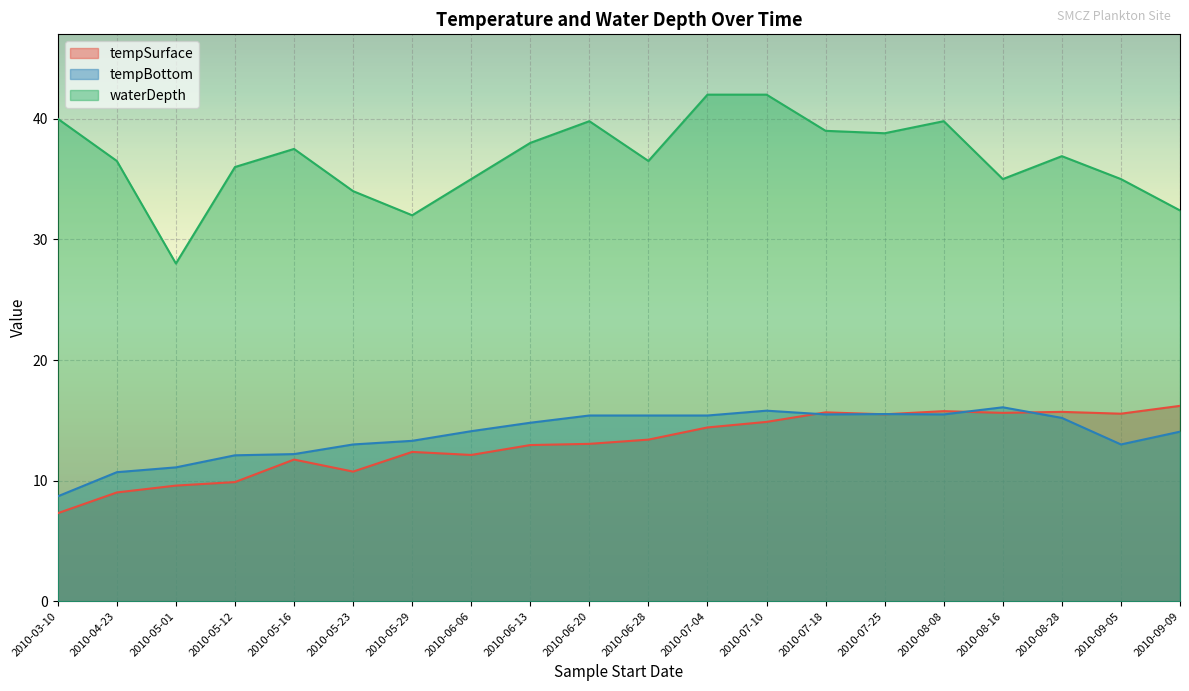

Which category has the highest value across all series?

2010-07-04